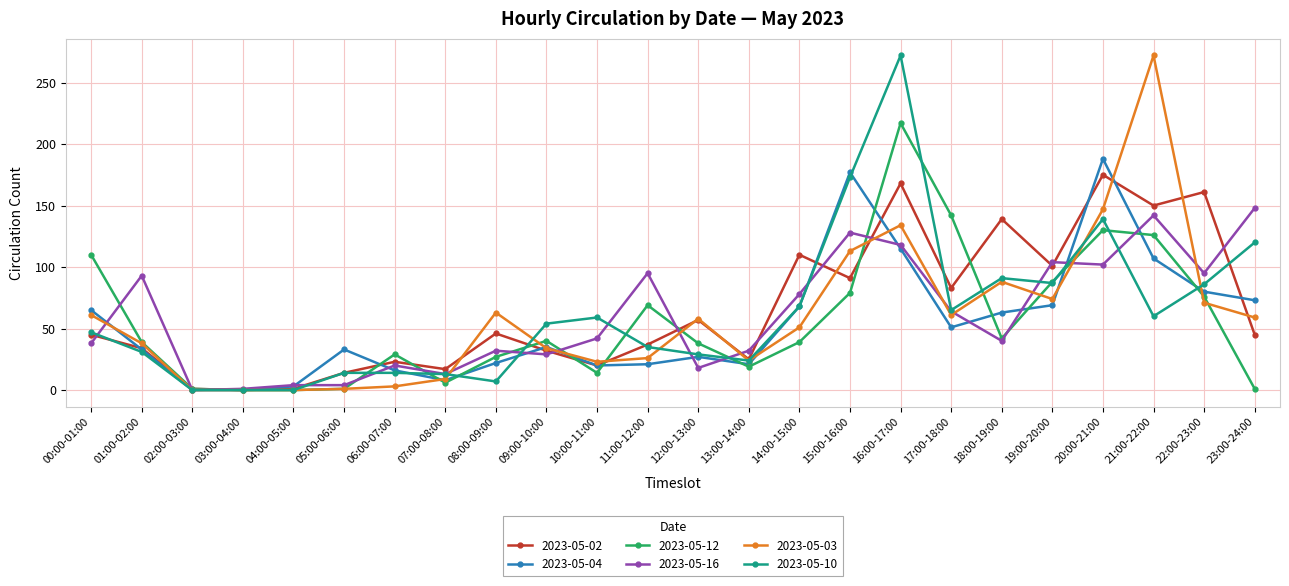

Does the chart have visible grid lines?

Yes